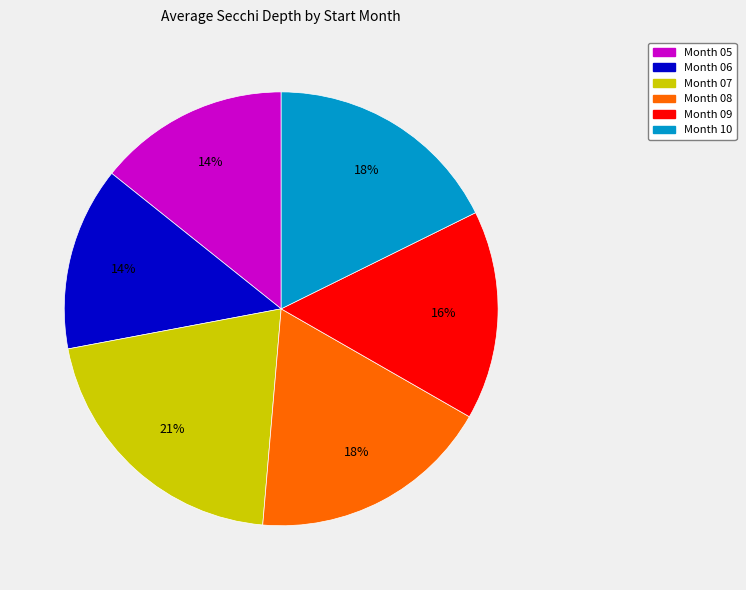

To the nearest percent, what is the average slice percentage?

17%